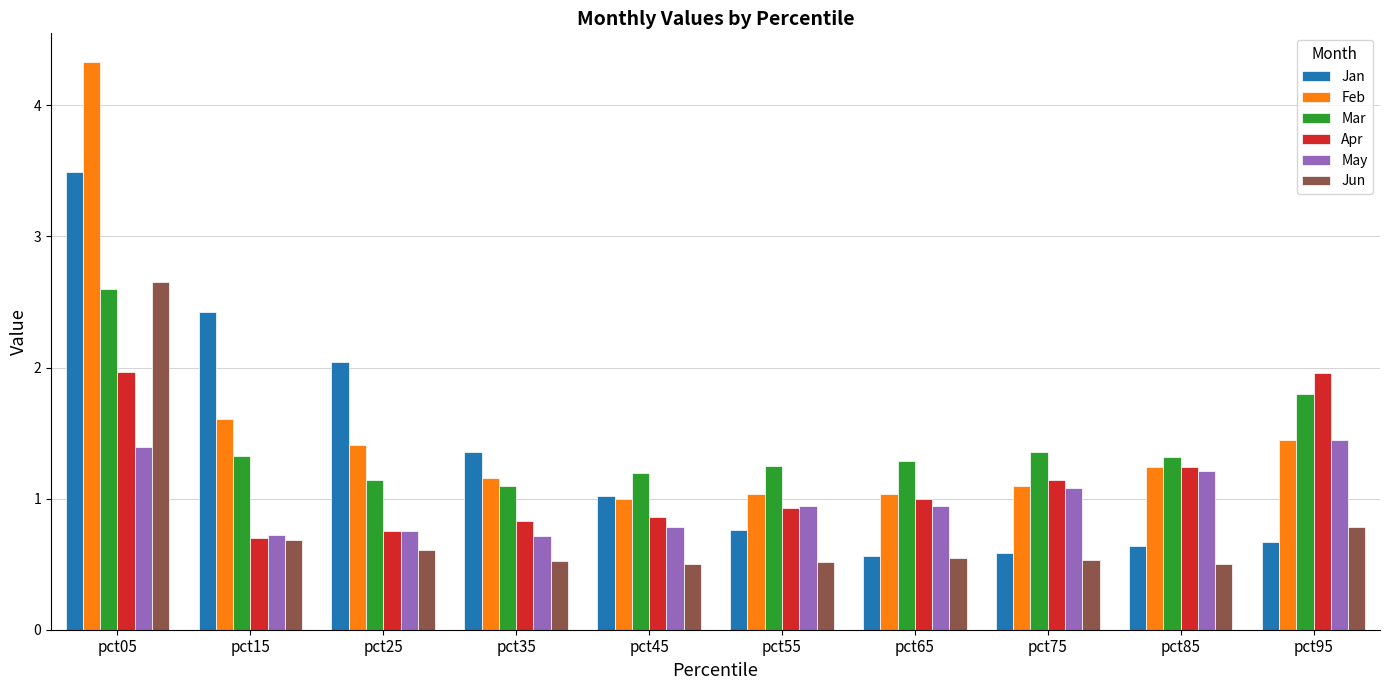

At which category does the chart reach its peak across all series?

pct05